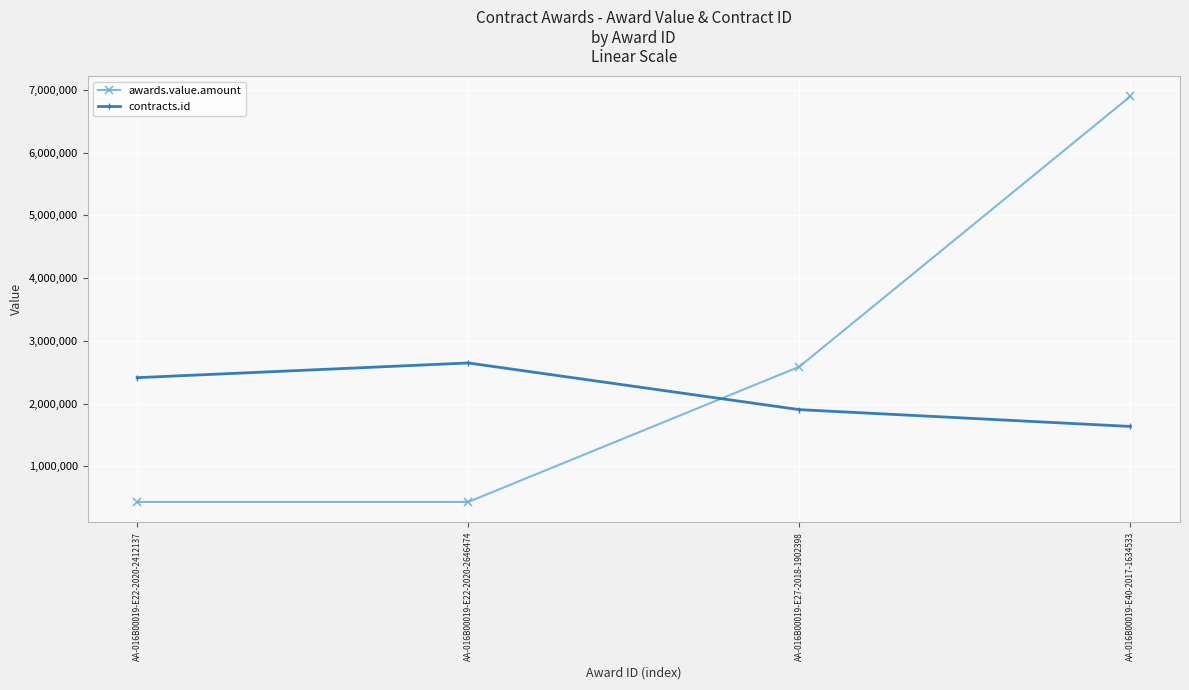

Is the value of contracts.id at AA-016B00019-E22-2020-2412137 greater than the value of awards.value.amount at AA-016B00019-E27-2018-1902398?

No